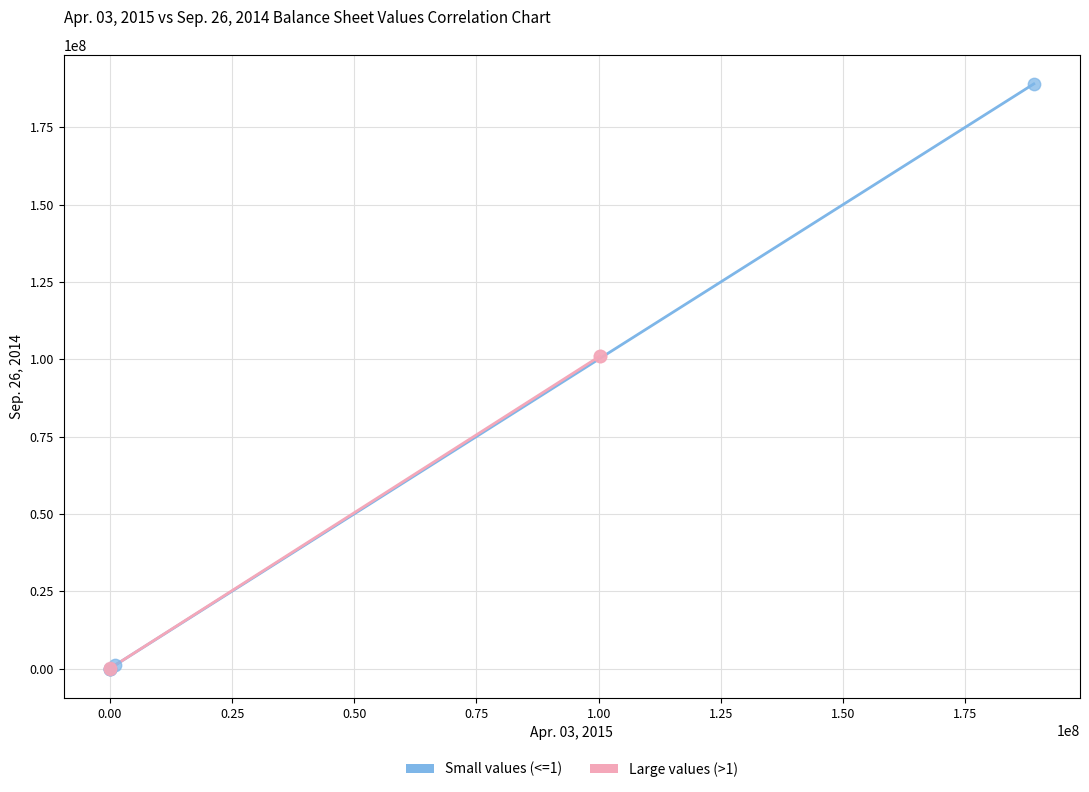

Which series has the largest Y range (max minus min)?

Small values (<=1)